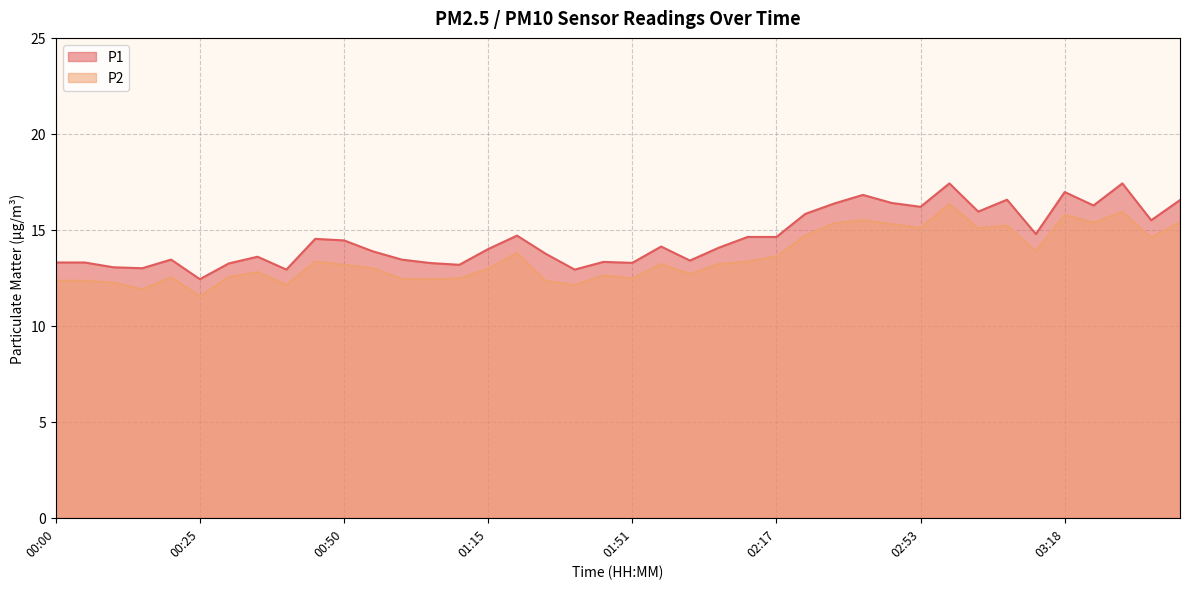

In P1, how many points are higher than both neighbors (excluding endpoints)?

11